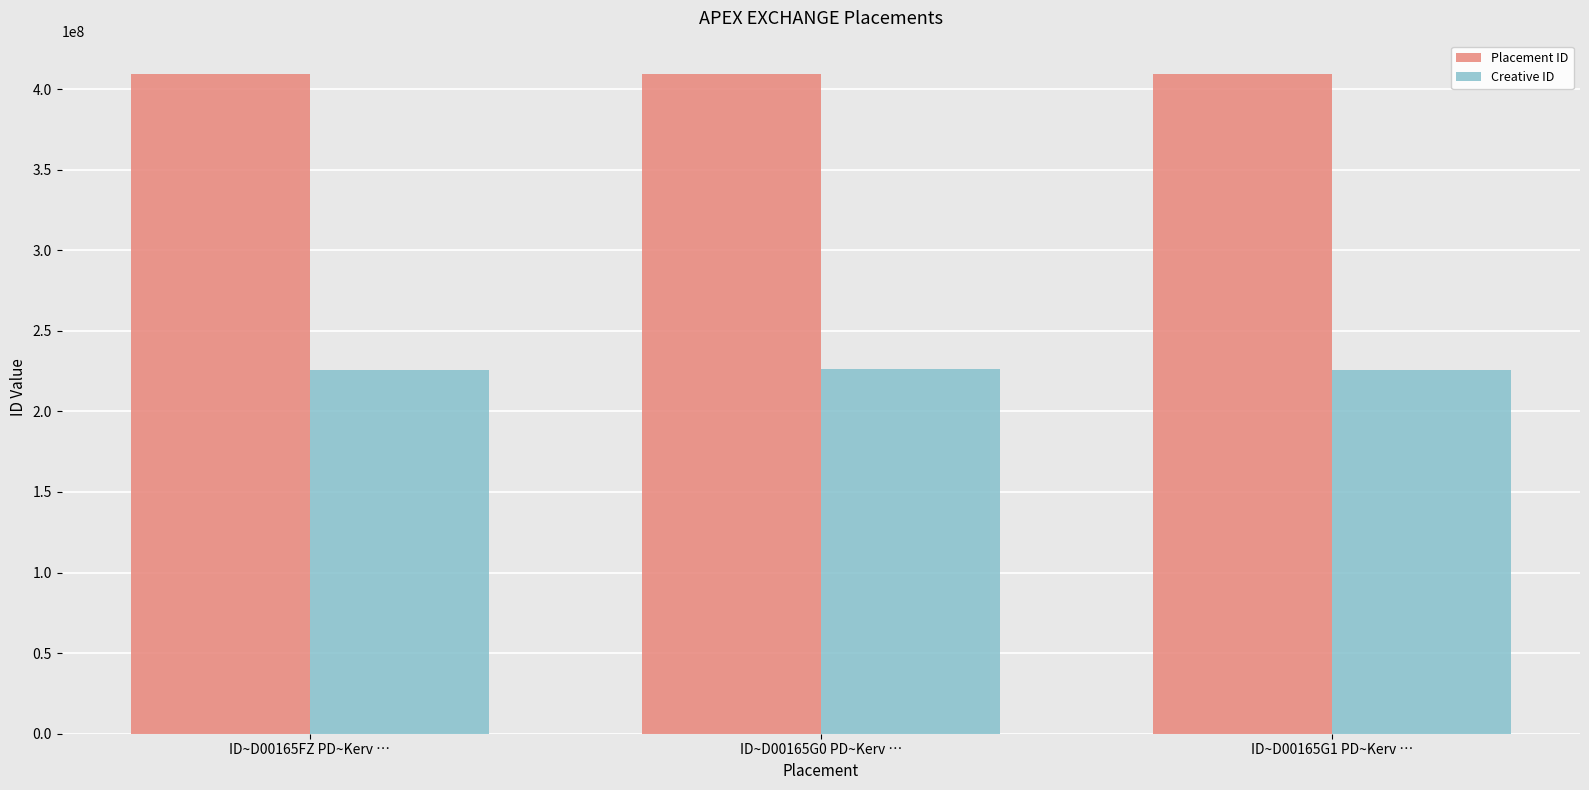

How many bars are there in each group?

2